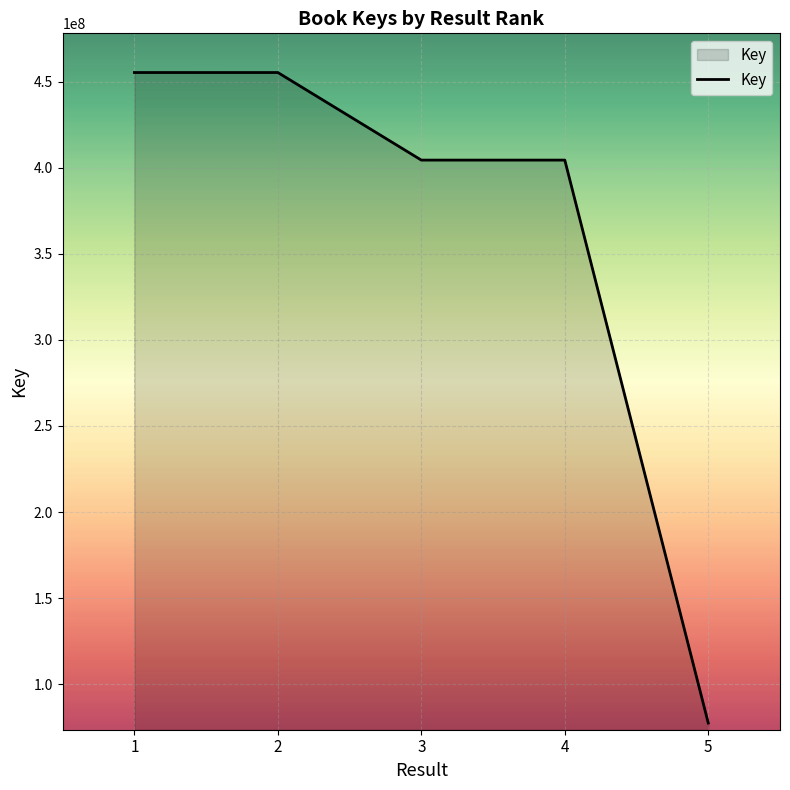

What is the change in value from 2 to 4?

-50878710